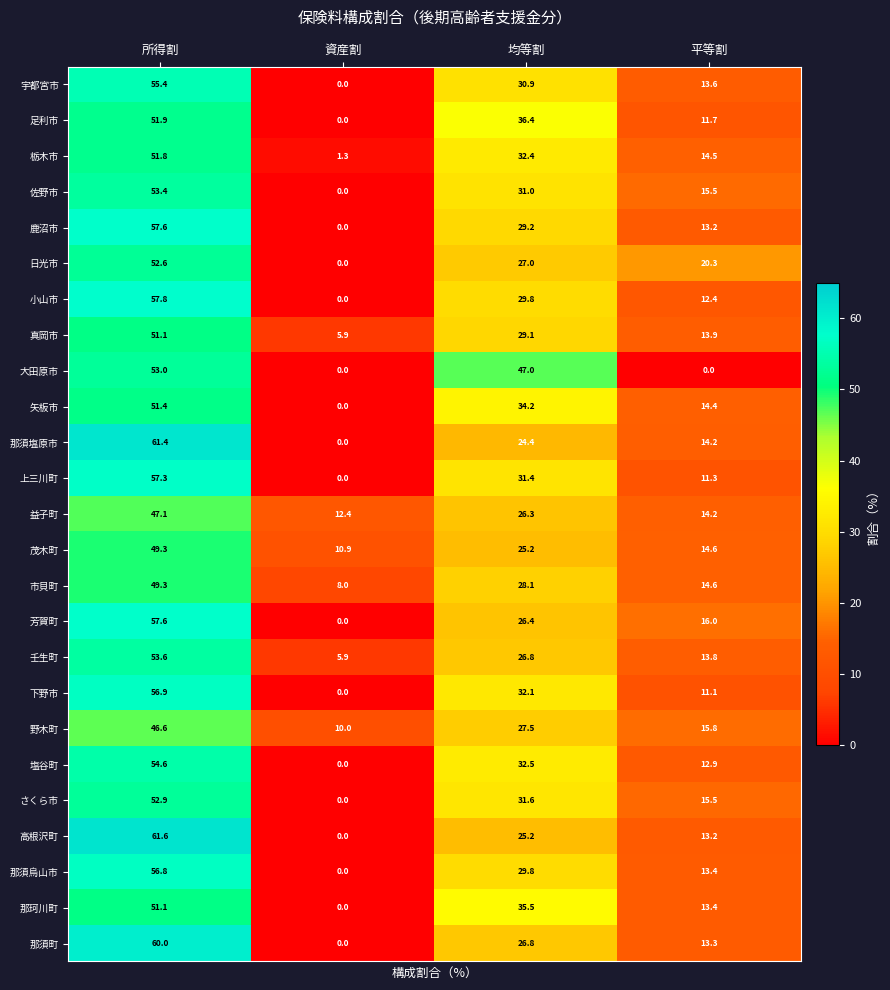

What is the difference between the highest and lowest values at 平等割?

20.3